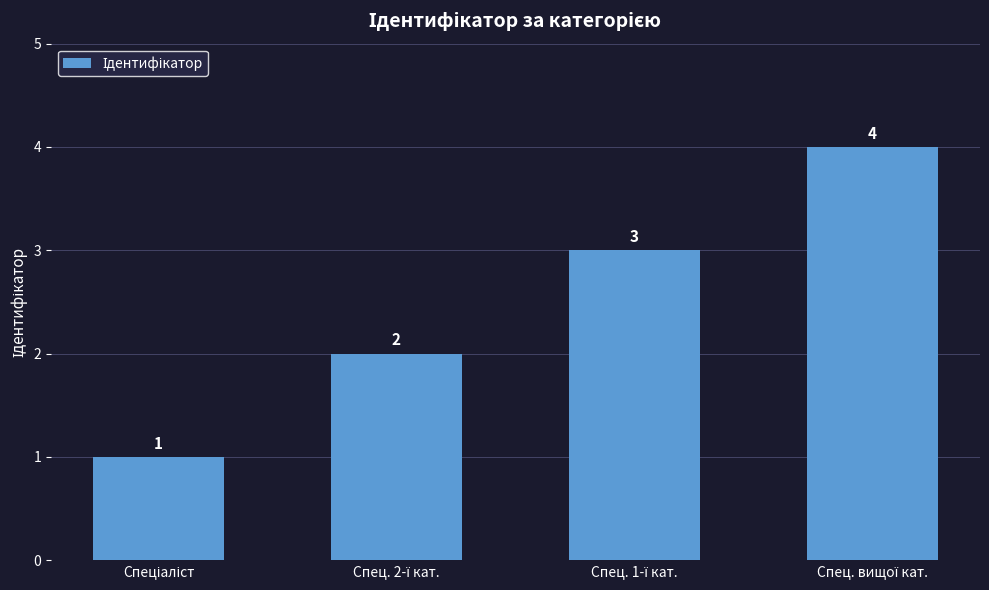

What is the difference between the maximum and minimum values?

3